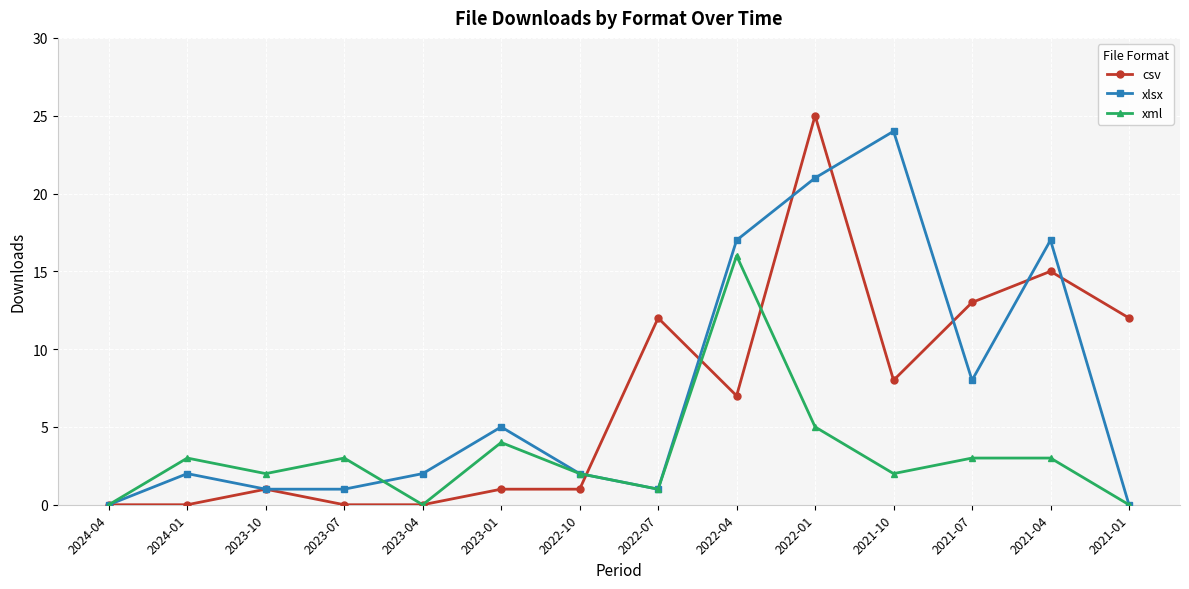

How many series are shown in this chart?

3